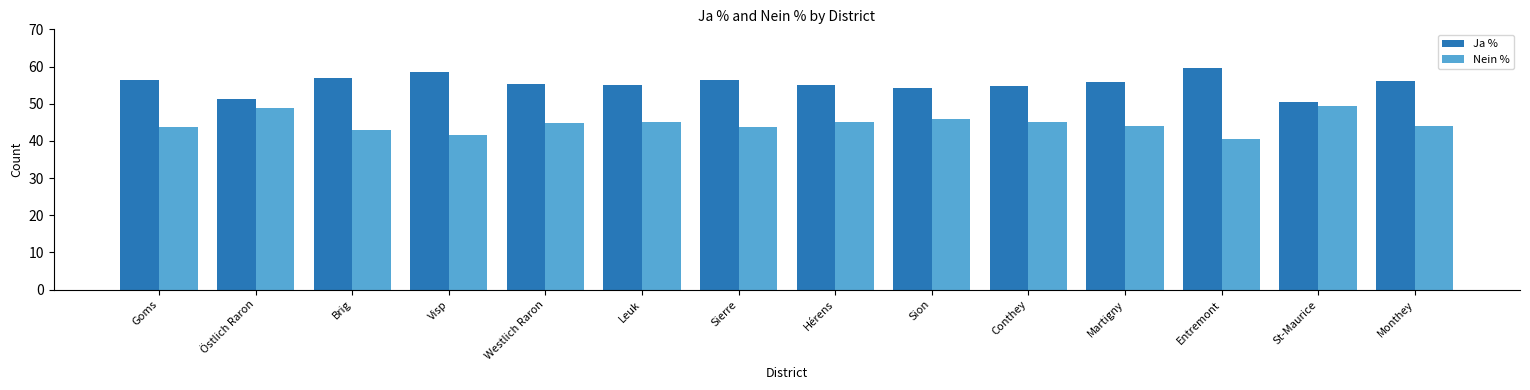

What is the difference between the second highest and minimum values in the Nein % series?

8.4